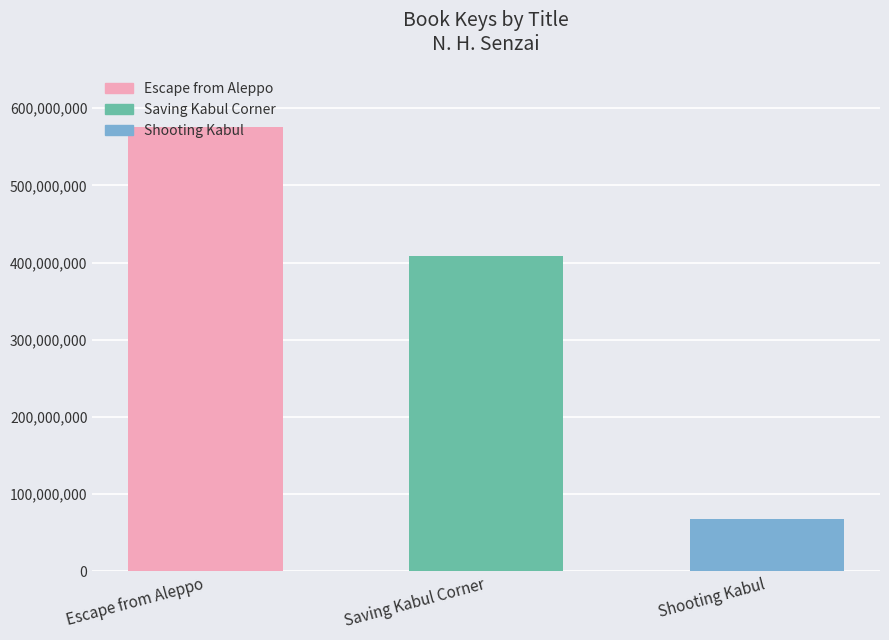

List the labels in order of value, largest first.

Escape from Aleppo, Saving Kabul Corner, Shooting Kabul